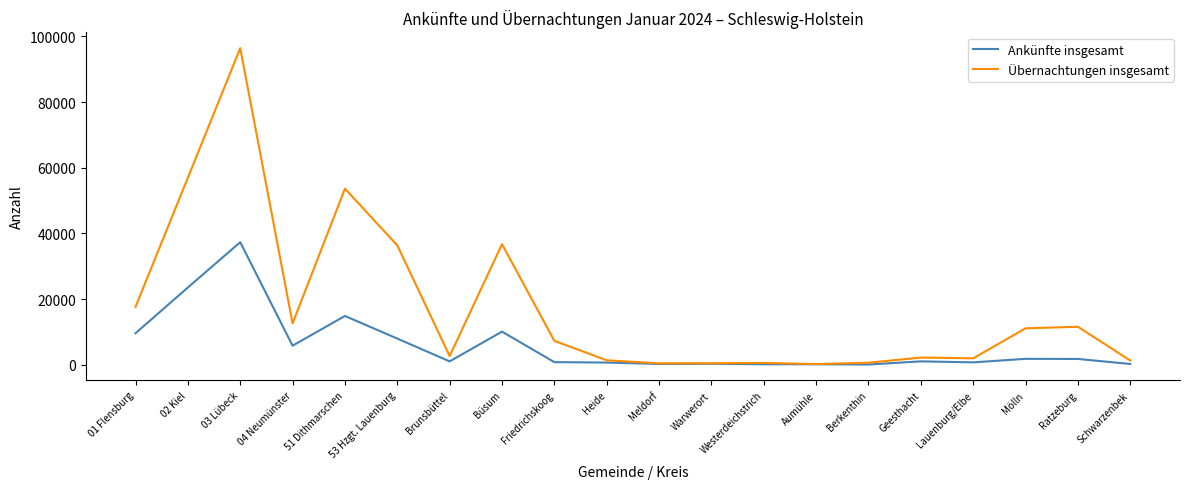

What is the highest value of the Übernachtungen insgesamt series?

96402